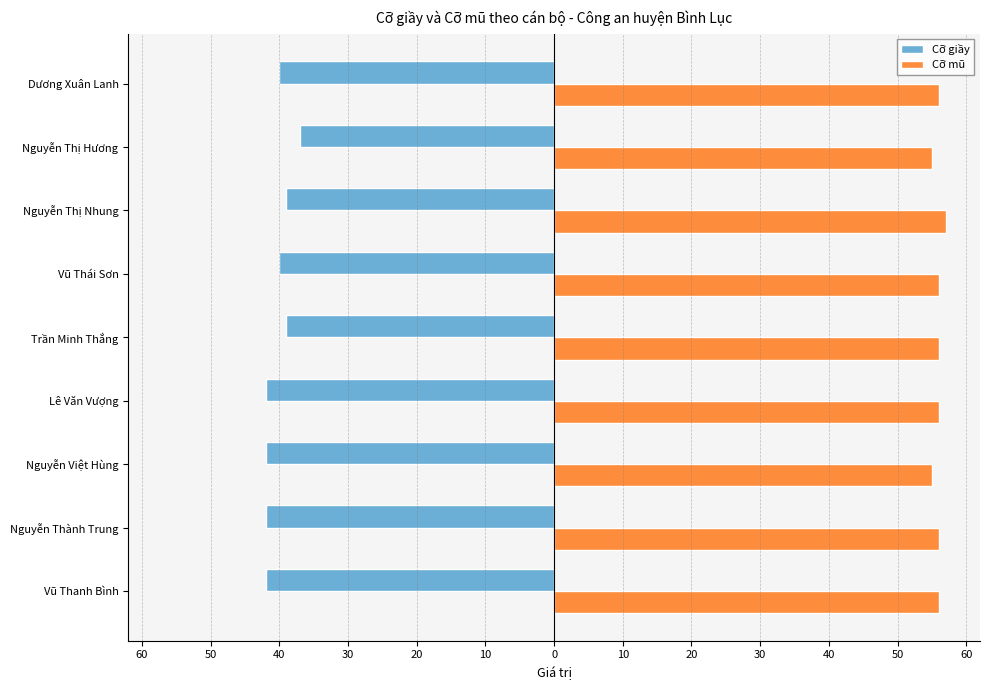

What are all the series names shown in the legend?

Cỡ giầy, Cỡ mũ